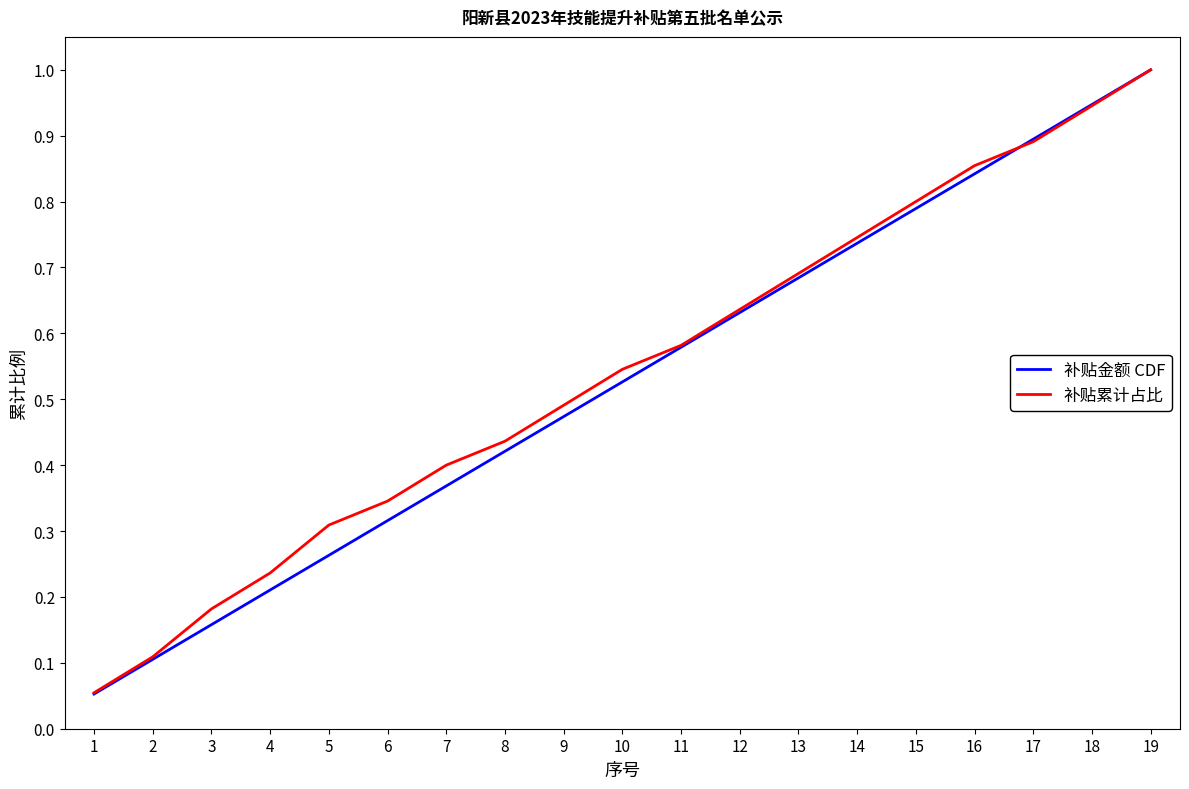

How many lines are shown in the chart?

2